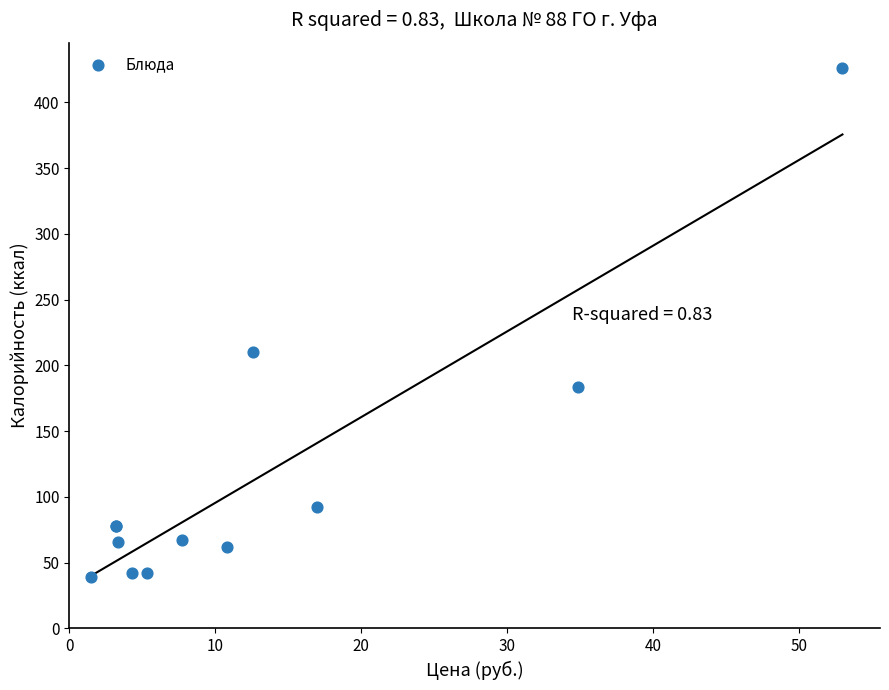

What Y value in the scatter plot is closest to 232?

209.9